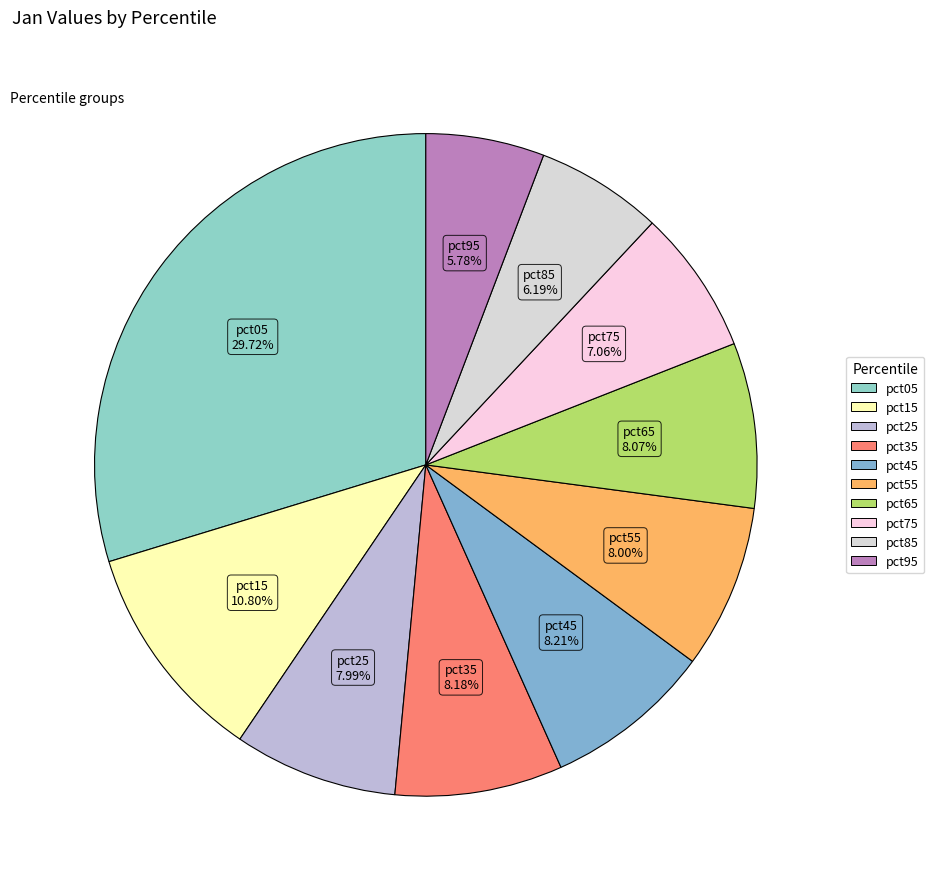

What percentage is the pct35 slice, to the nearest percent?

8%